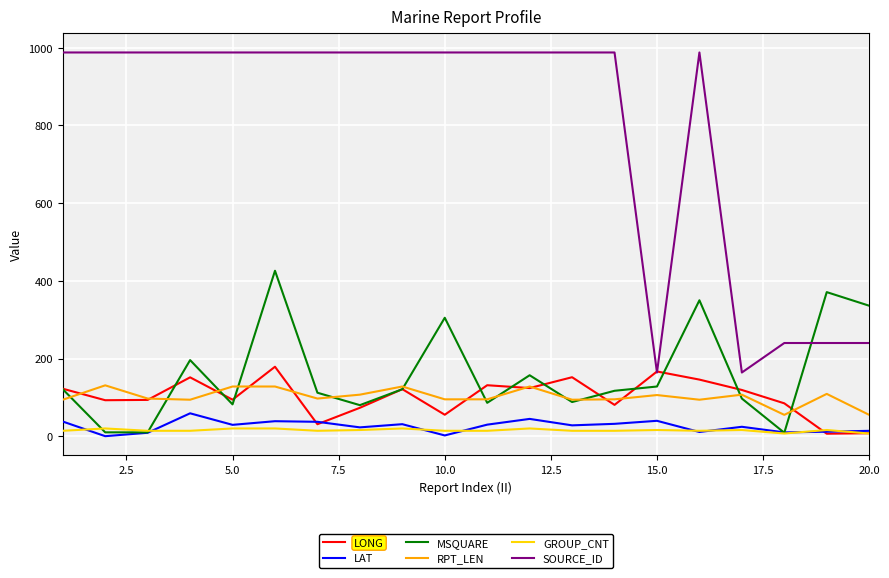

True or false: RPT_LEN and SOURCE_ID cross at least once.

False